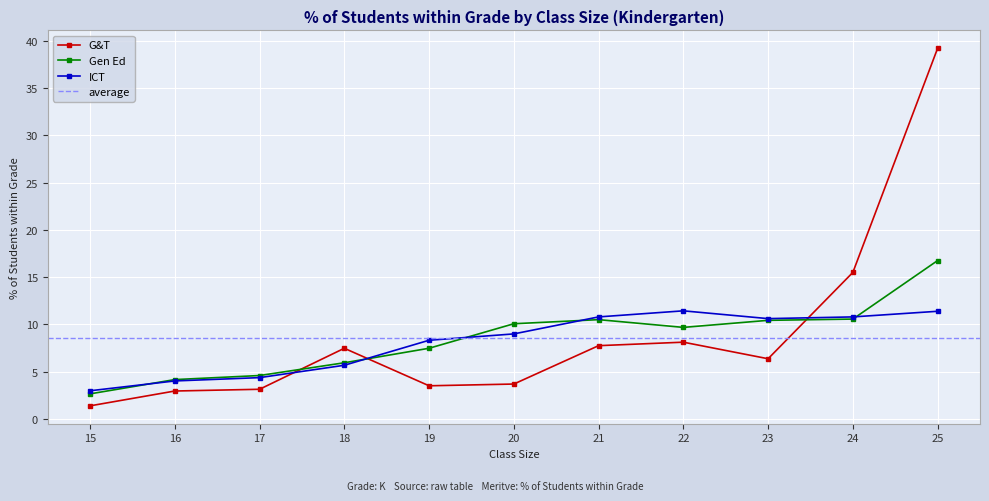

How many interior local peaks does the G&T series have?

2